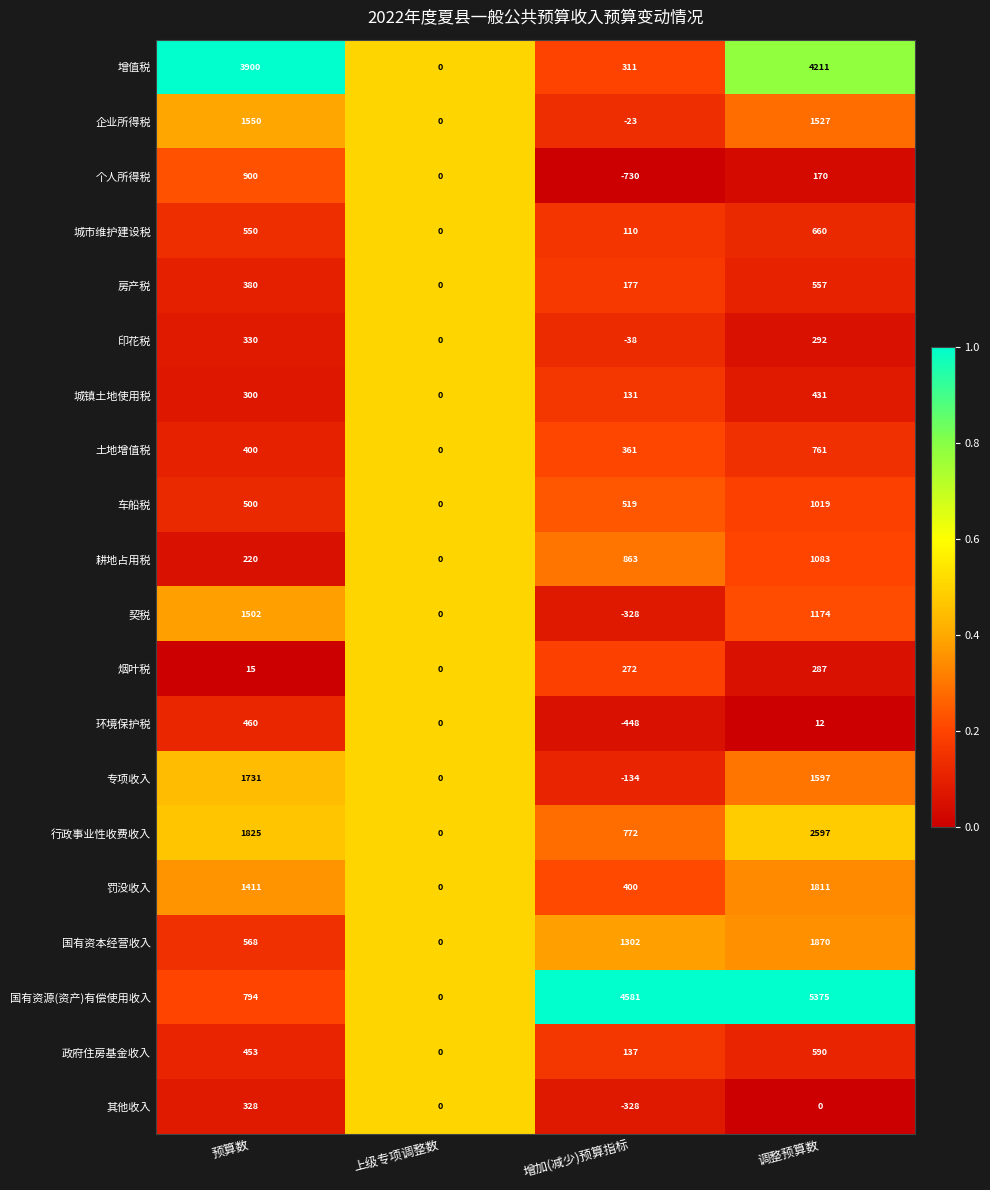

What is the sum of the 政府住房基金收入 values at 上级专项调整数 and 调整预算数?

590